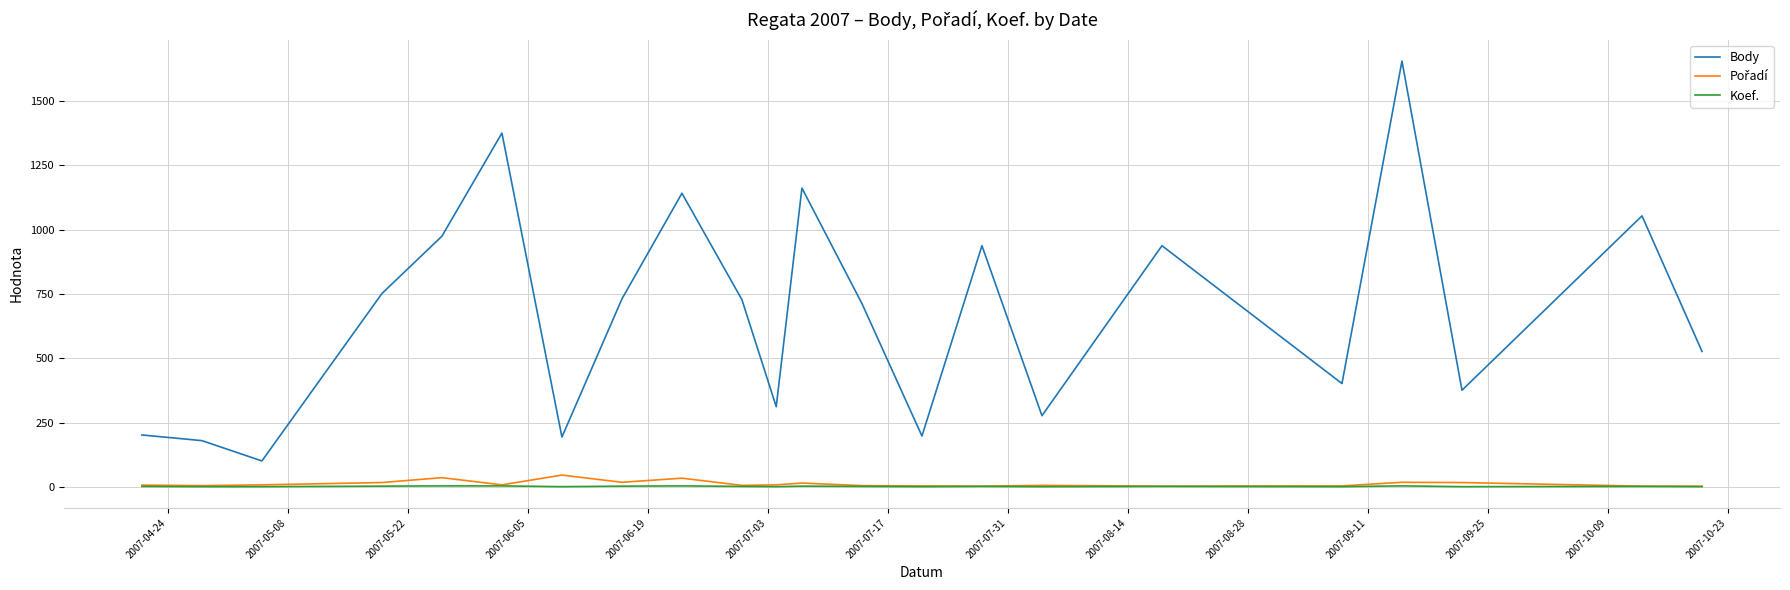

Which series has the largest range (max minus min)?

Body